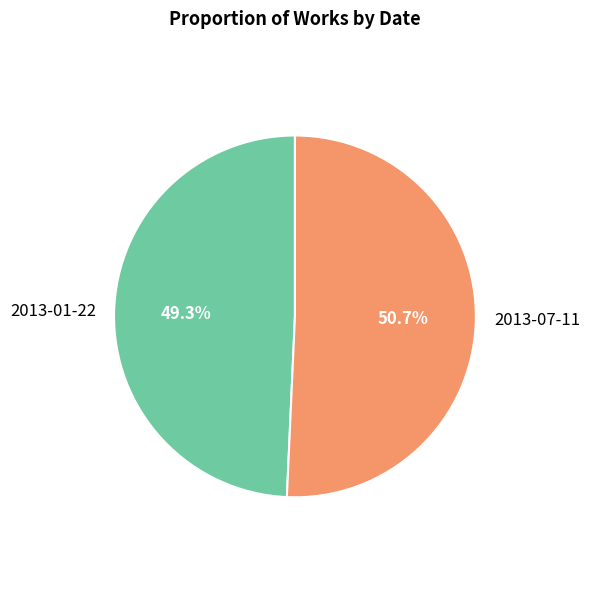

To the nearest percent, what is the combined percentage of 2013-07-11 and 2013-01-22?

100%